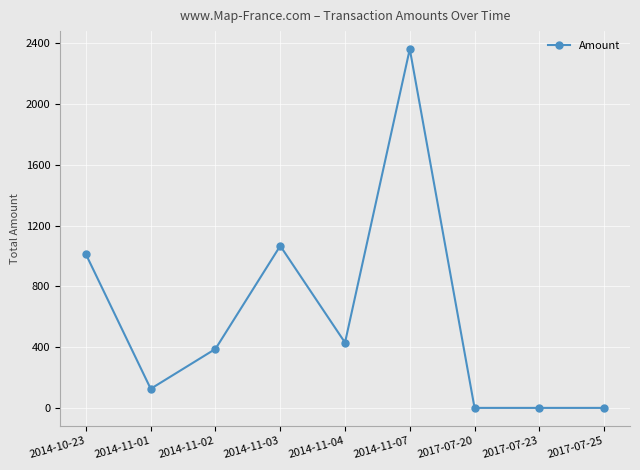

What position from the right is 2014-11-04?

5